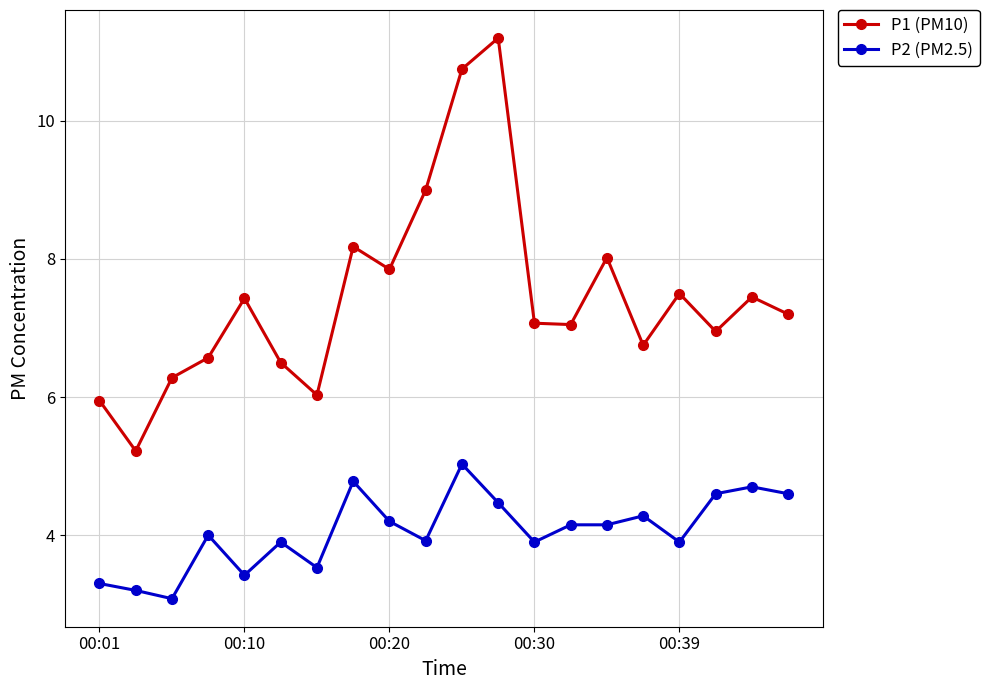

Which series has the largest range (max minus min)?

P1 (PM10)